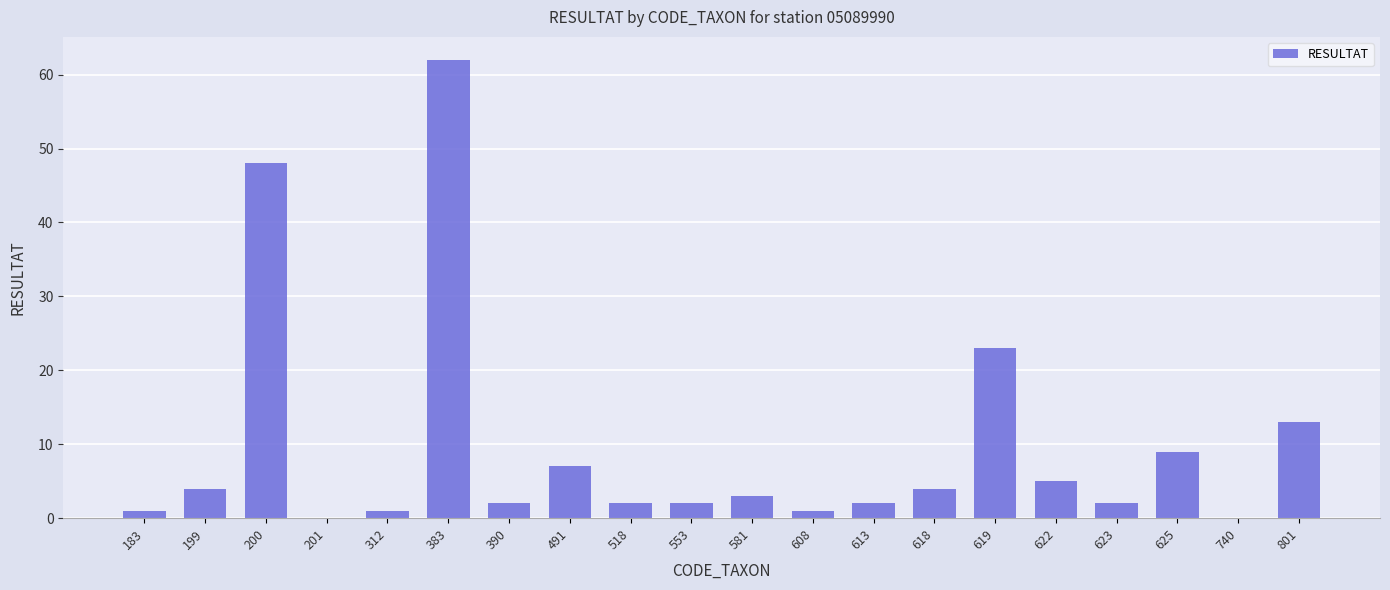

The value at 740 is -32. True or false?

False